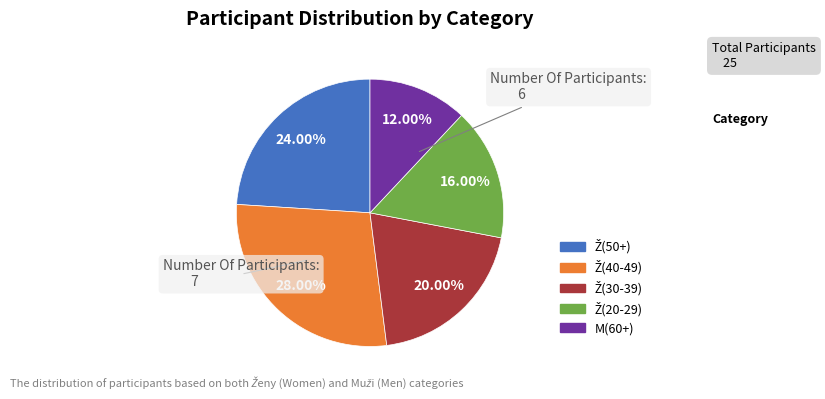

Does any single category account for the majority?

No